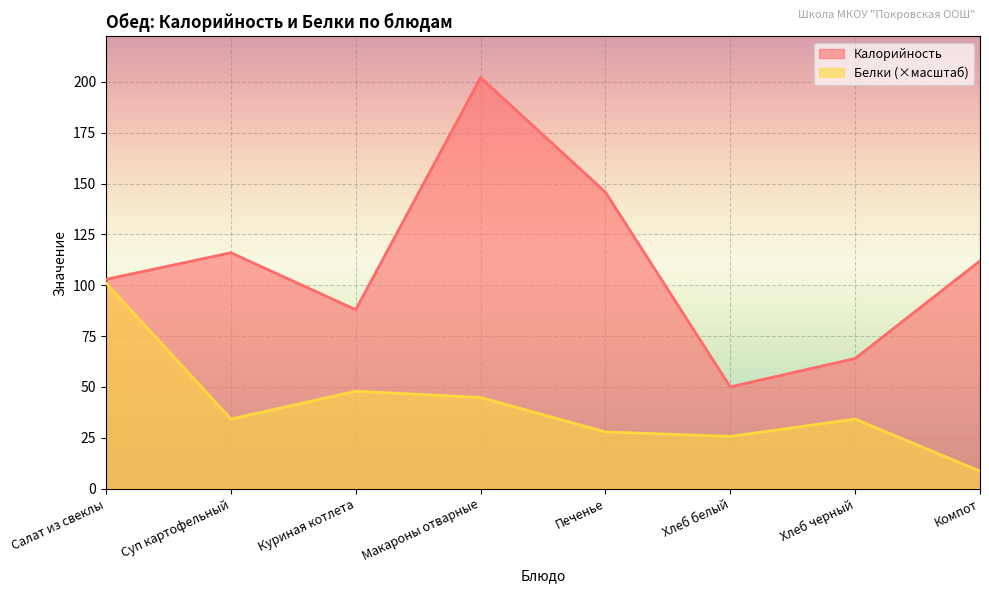

Which label corresponds to the smallest value in the chart?

Компот